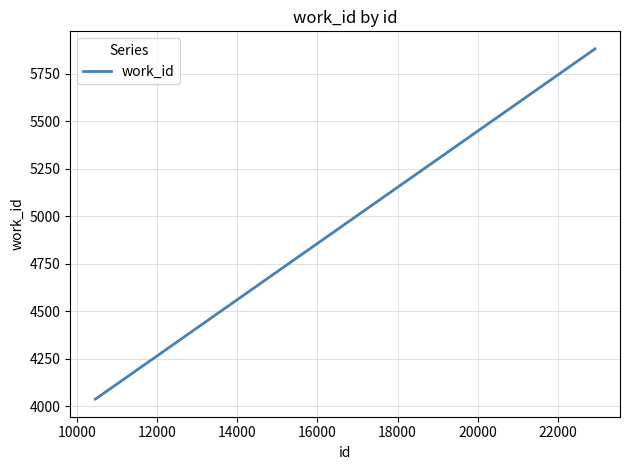

What is the maximum value shown in the chart?

5880